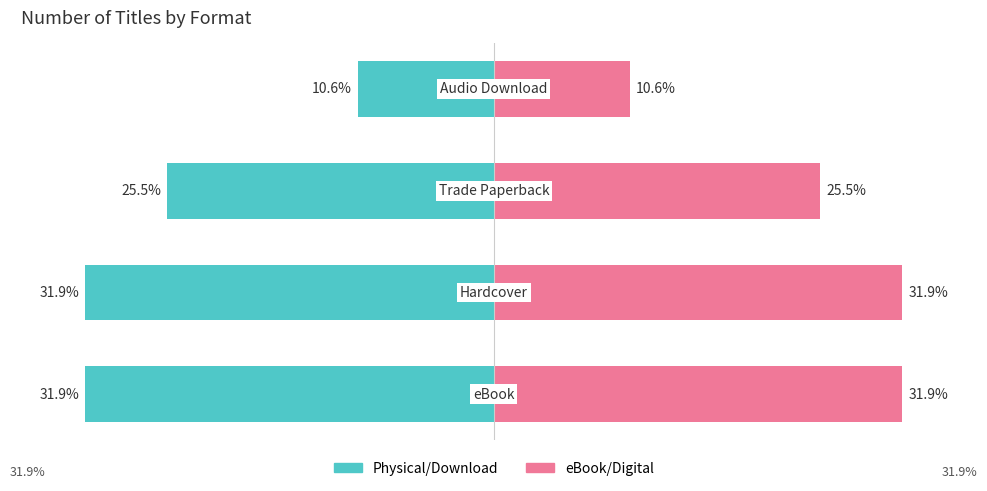

How many data points in Physical/Download are above -25?

1